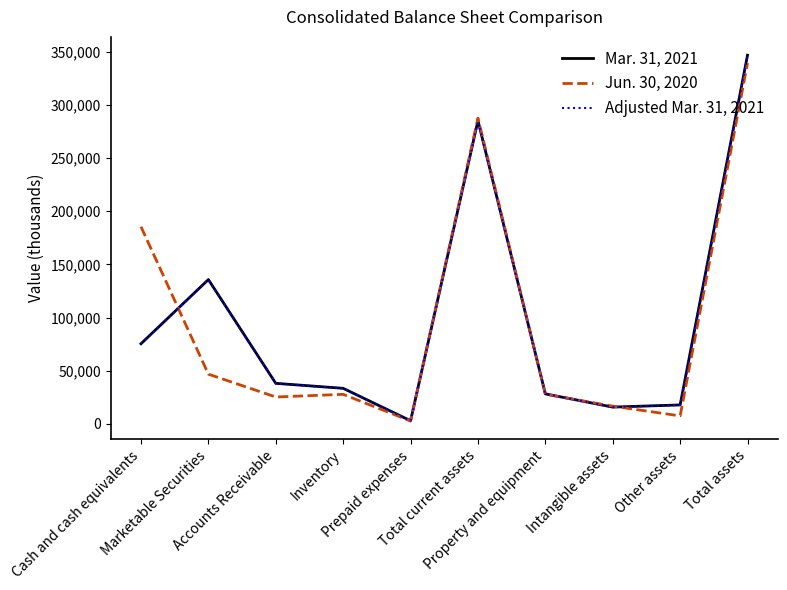

What is the spread (max minus min) of values at Other assets?

10325.0